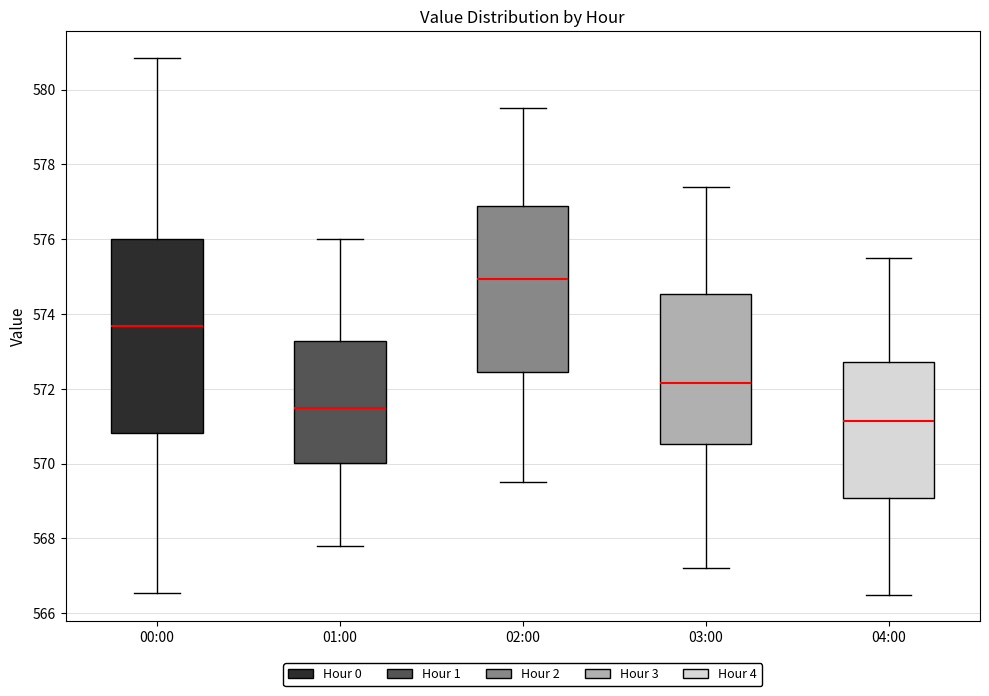

Reading left to right, read every box against the y-axis: the position of its median line, the range the box covers, and the ends of its whiskers. The values are not printed on the chart, so give them approximately, as read against the axis.

00:00: median 573.6, box 570.8 to 576.0, whiskers 566.6 to 580.8
01:00: median 571.6, box 570.0 to 573.2, whiskers 567.8 to 576.0
02:00: median 575.0, box 572.4 to 577.0, whiskers 569.6 to 579.6
03:00: median 572.2, box 570.6 to 574.6, whiskers 567.2 to 577.4
04:00: median 571.2, box 569.0 to 572.8, whiskers 566.6 to 575.6